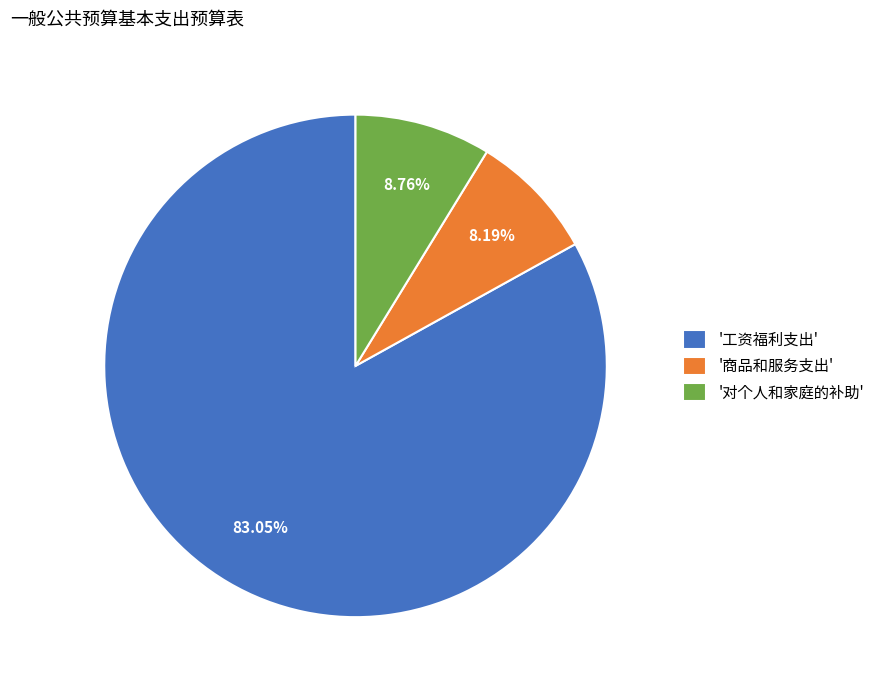

Which category accounts for the majority?

'工资福利支出'